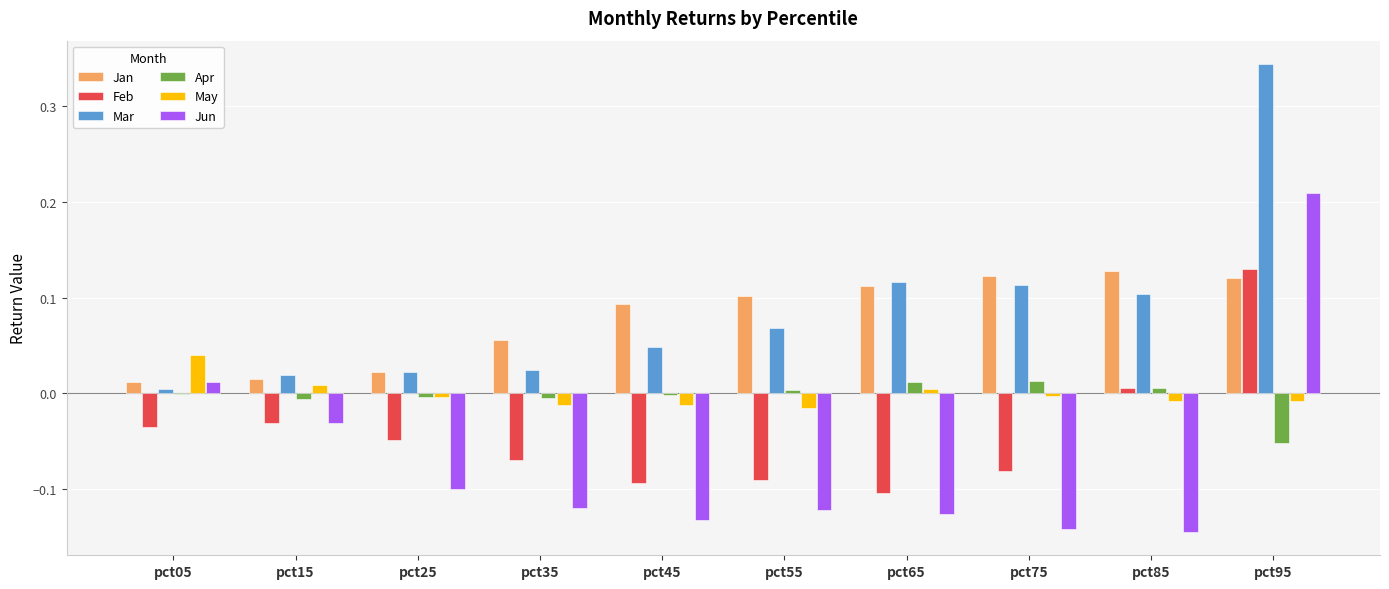

The value of Feb at pct65 is -0.1. True or false?

True